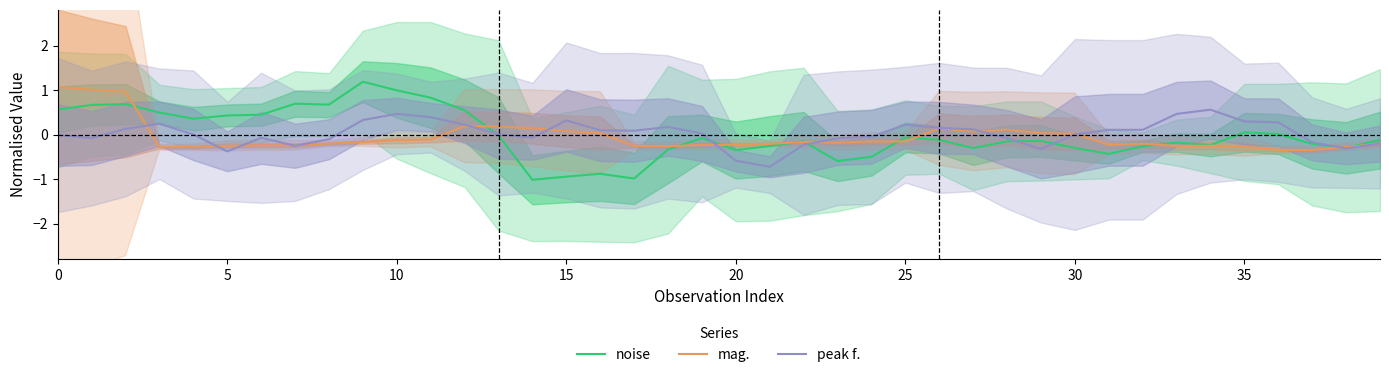

In mag., how many points are higher than both neighbors (excluding endpoints)?

8